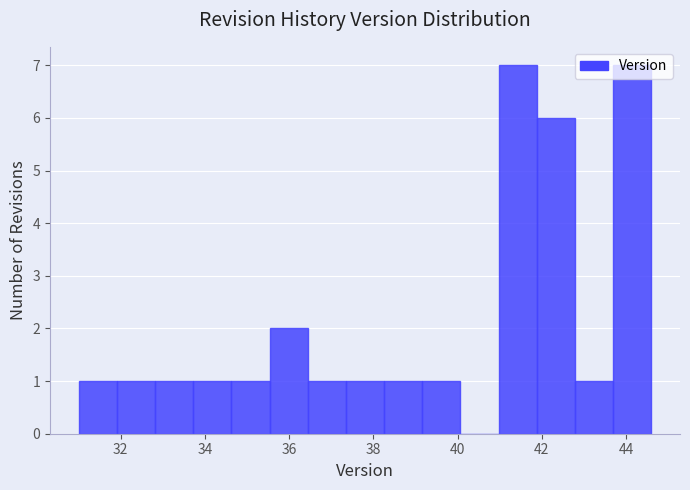

Reading left to right, list every bar in this chart as the range it spans on the x-axis followed by its height. Neither the bar edges nor the heights are printed on the chart, so give them approximately, as read against the axes.

31.0 to 32.0: 1
32.0 to 32.8: 1
32.8 to 33.8: 1
33.8 to 34.6: 1
34.6 to 35.6: 1
35.6 to 36.4: 2
36.4 to 37.4: 1
37.4 to 38.2: 1
38.2 to 39.2: 1
39.2 to 40.0: 1
40.0 to 41.0: 0
41.0 to 41.8: 7
41.8 to 42.8: 6
42.8 to 43.6: 1
43.6 to 44.6: 7